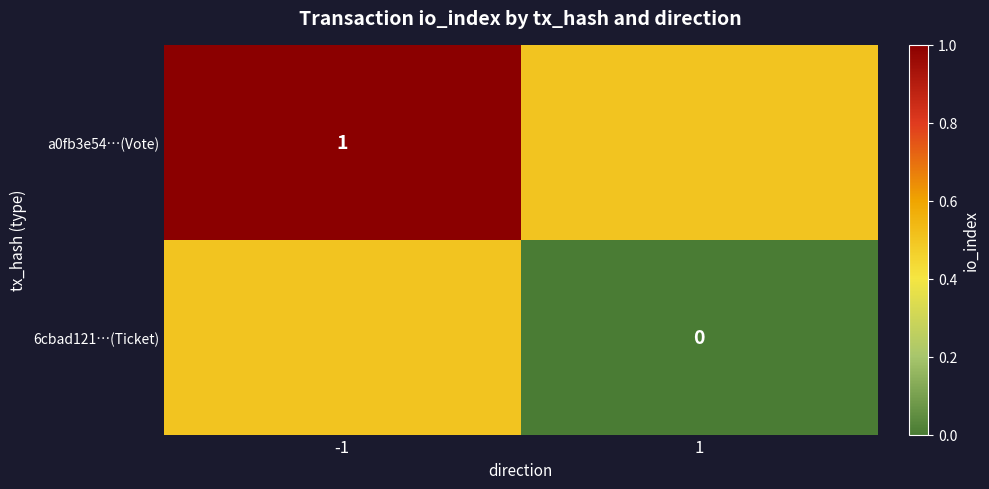

Which has a higher value, -1 or 1?

-1